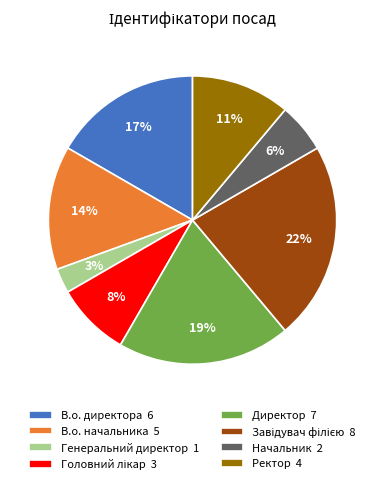

Which category has the smallest portion of the pie?

Генеральний директор